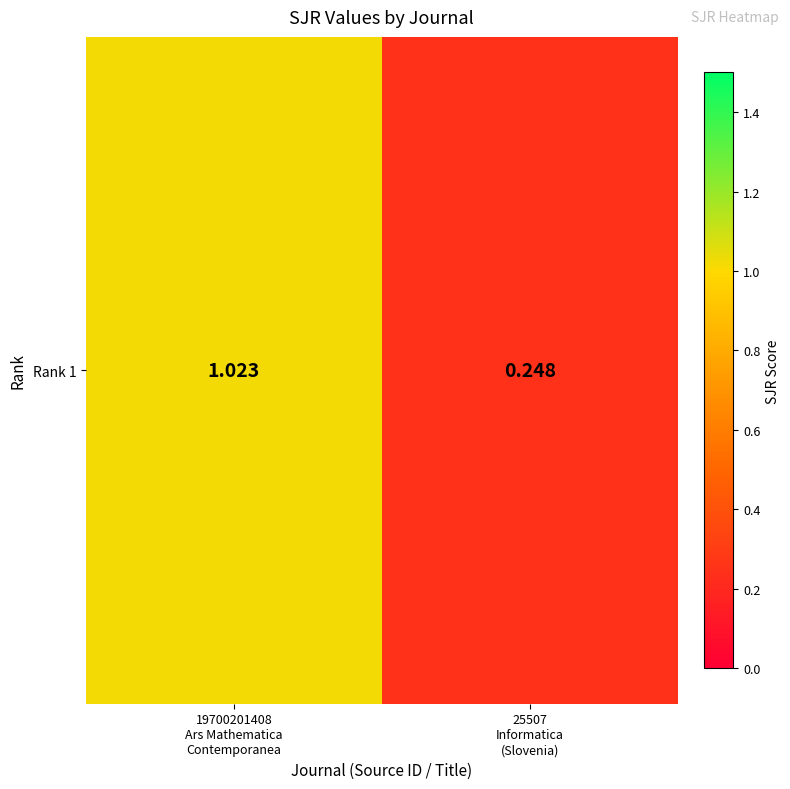

At which label does the data first exceed 1?

19700201408
Ars Mathematica
Contemporanea